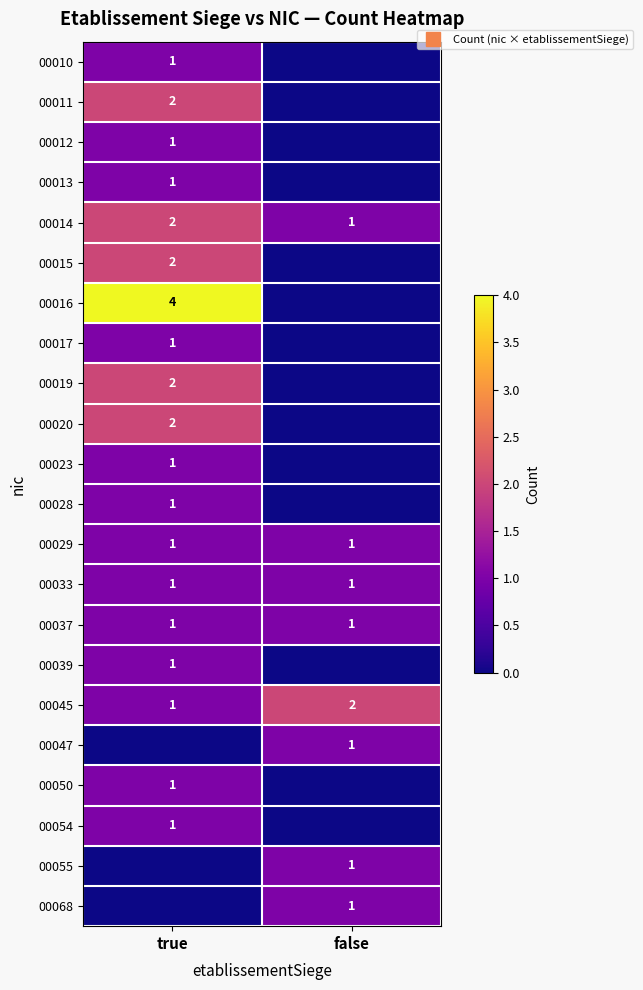

What value does the 00017 series have at true?

1